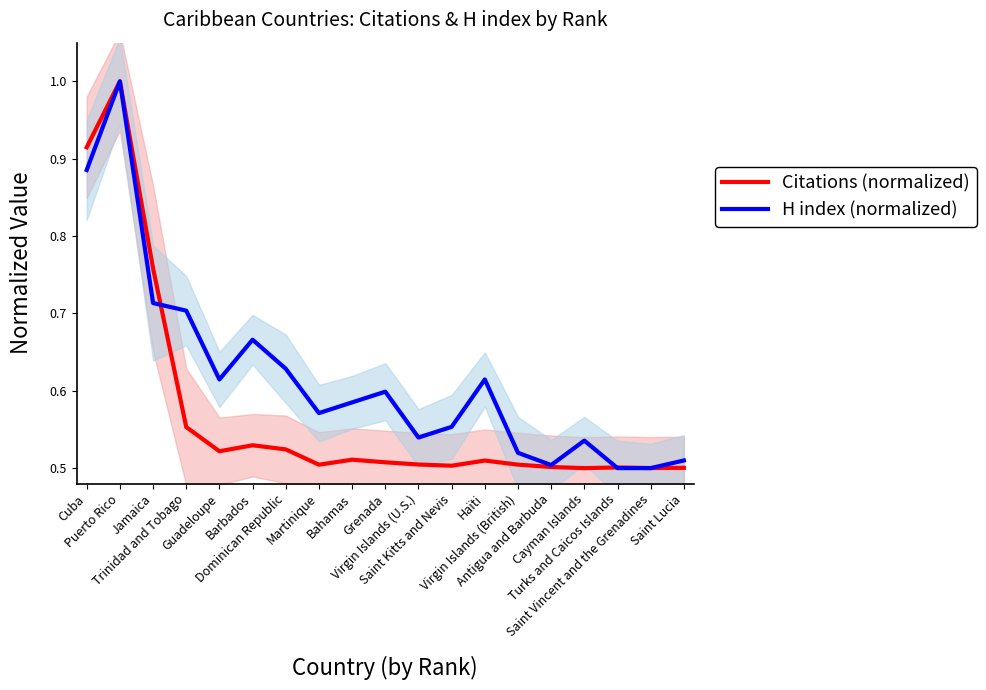

What is the sum of the Citations (normalized) values at Puerto Rico and Grenada?

1.5